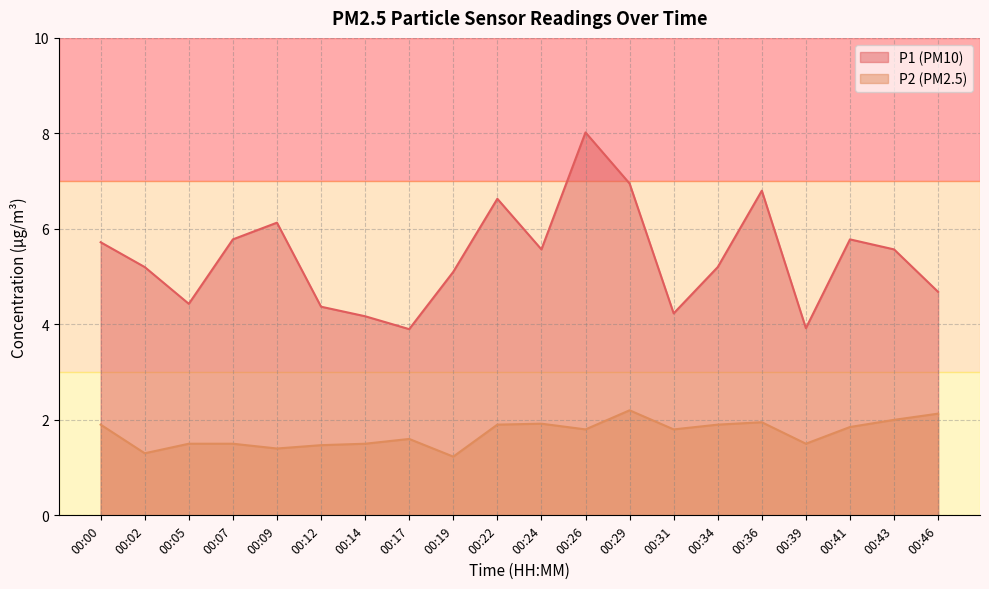

At which label does P1 first exceed 5?

00:00